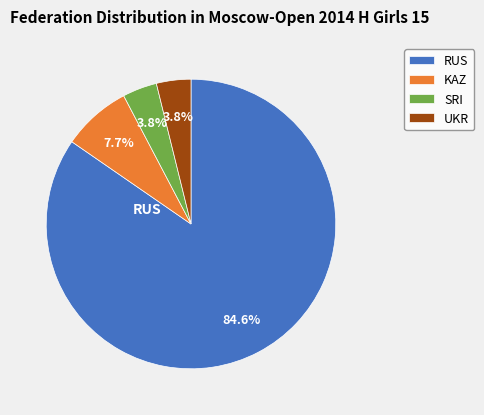

What is the majority slice?

RUS